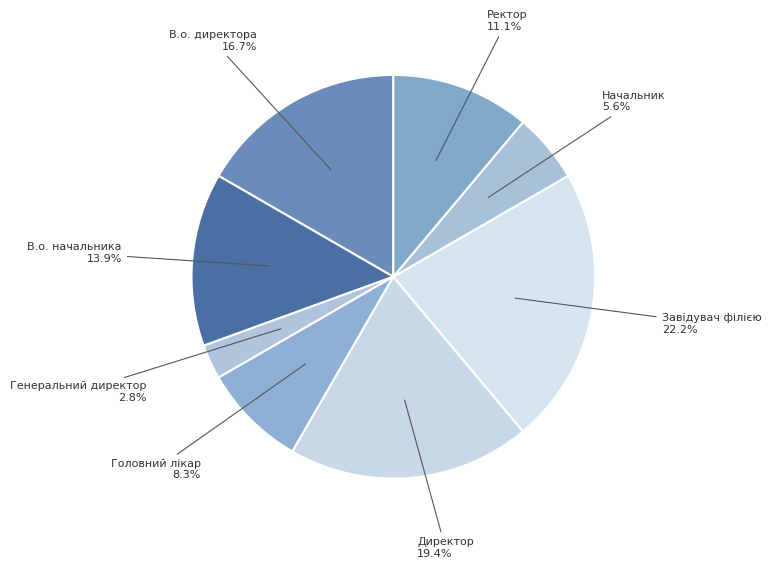

Which category has the biggest portion of the pie?

Завідувач філією